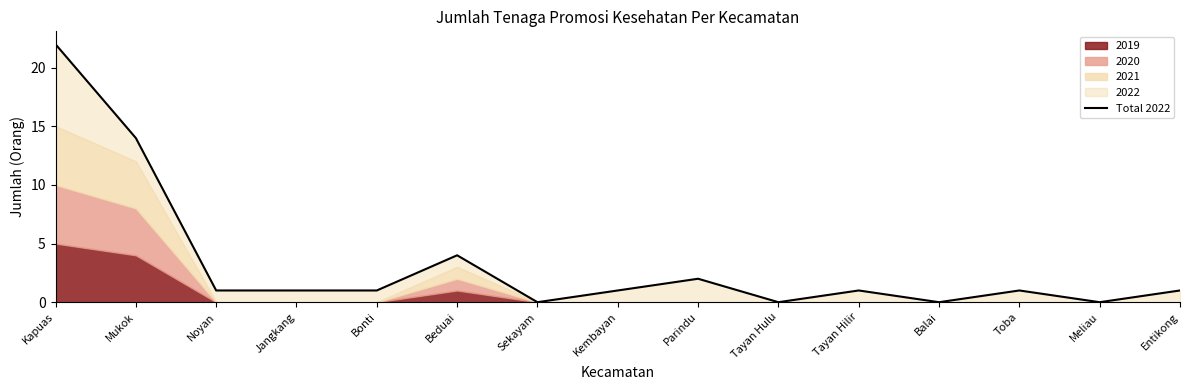

Rank the categories by value from highest to lowest.

Kapuas, Mukok, Beduai, Parindu, Noyan, Jangkang, Bonti, Kembayan, Tayan Hilir, Toba, Entikong, Sekayam, Tayan Hulu, Balai, Meliau